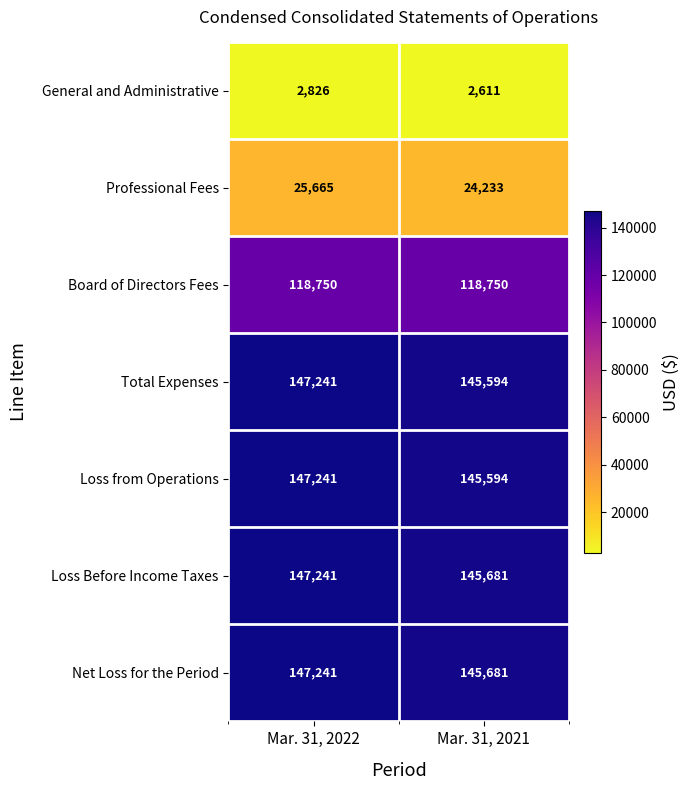

What is the difference between the highest and lowest values at Mar. 31, 2021?

143070